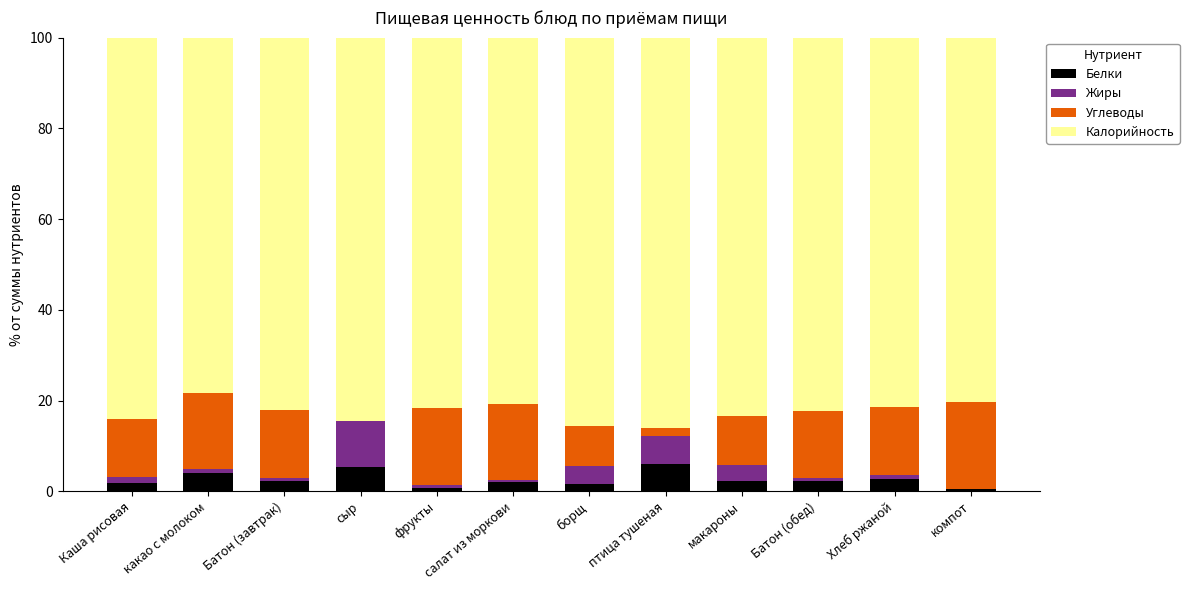

What is the maximum value for Белки?

6.0